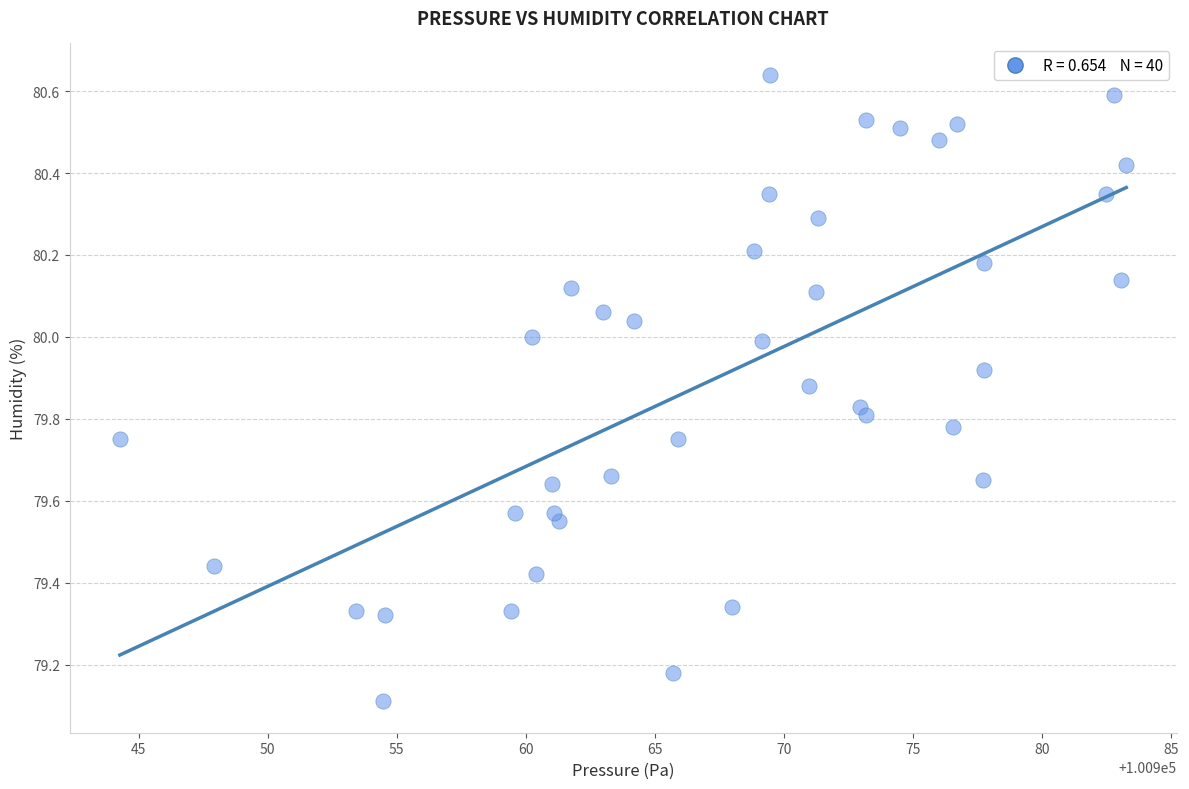

What Y value in the scatter plot is closest to 79?

79.1